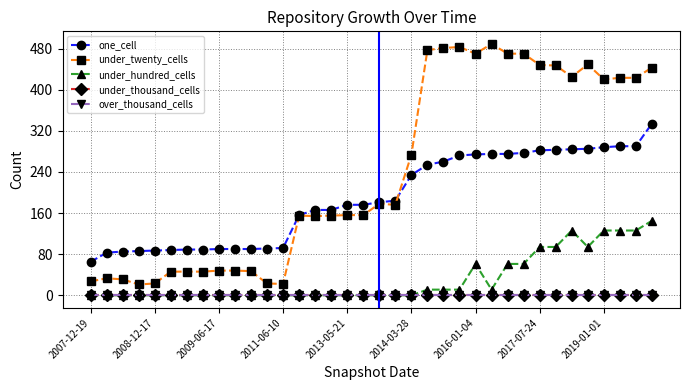

True or false: one_cell and over_thousand_cells intersect in this chart.

False